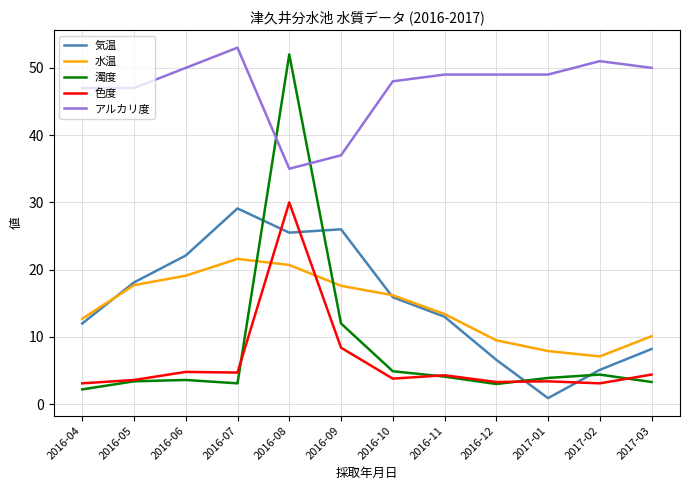

What is the average value of the 色度 series?

6.4